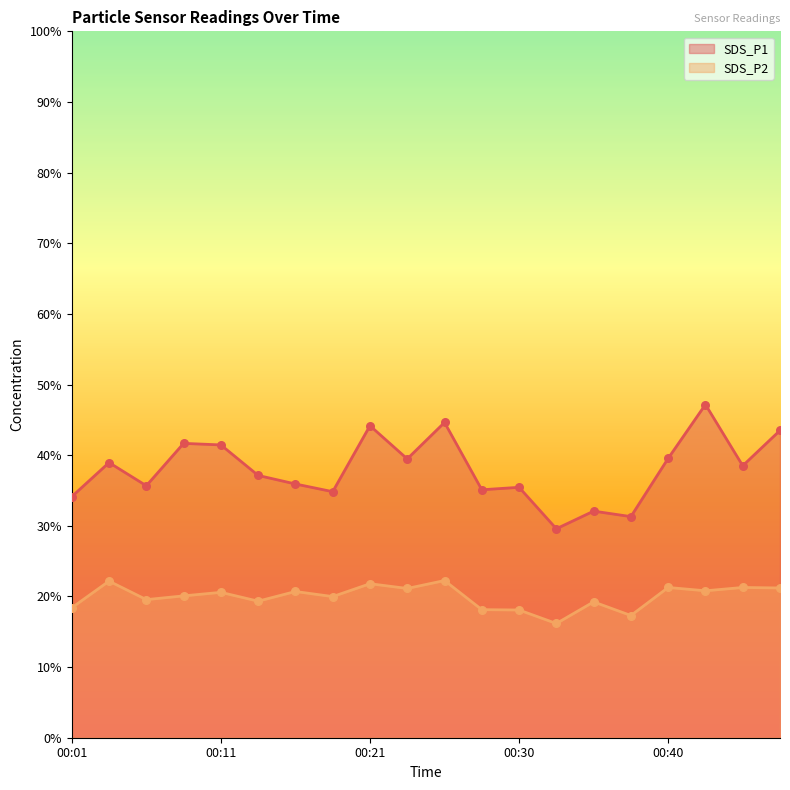

At which category is the sum across all series the highest?

00:43